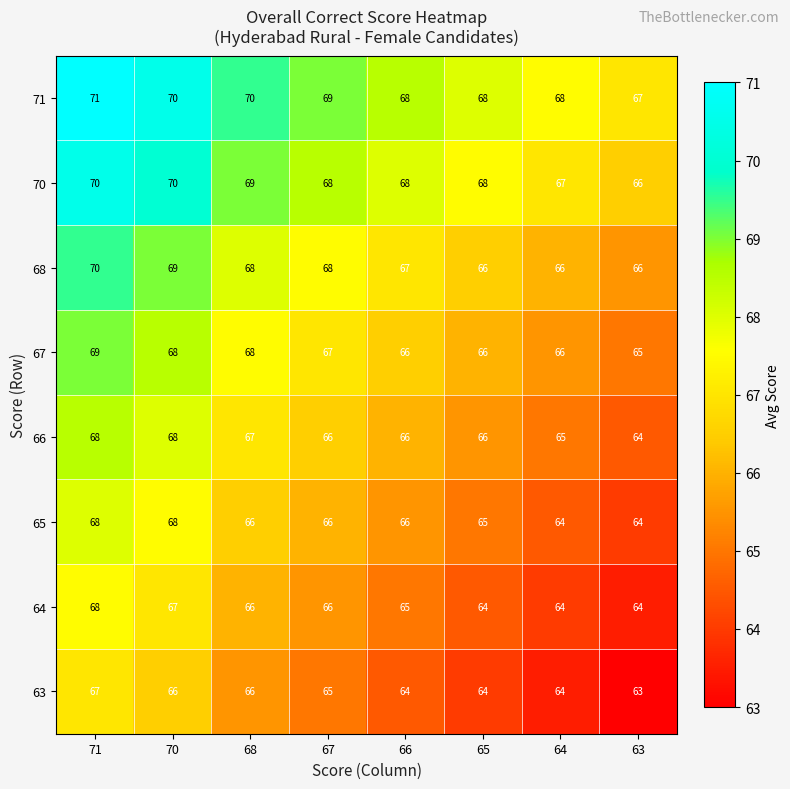

What is the smallest value displayed?

63